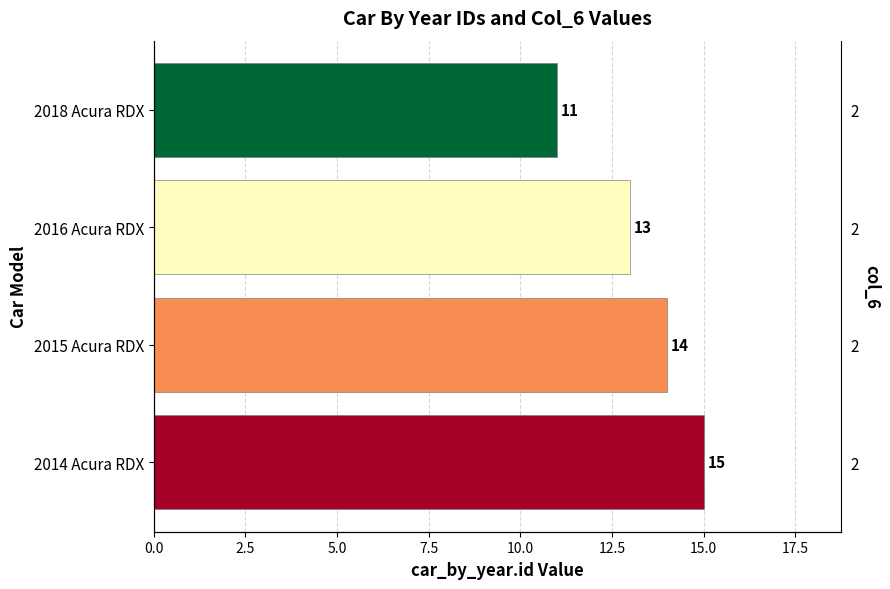

Reading left to right, extract all data points from this chart.

11	13	14	15